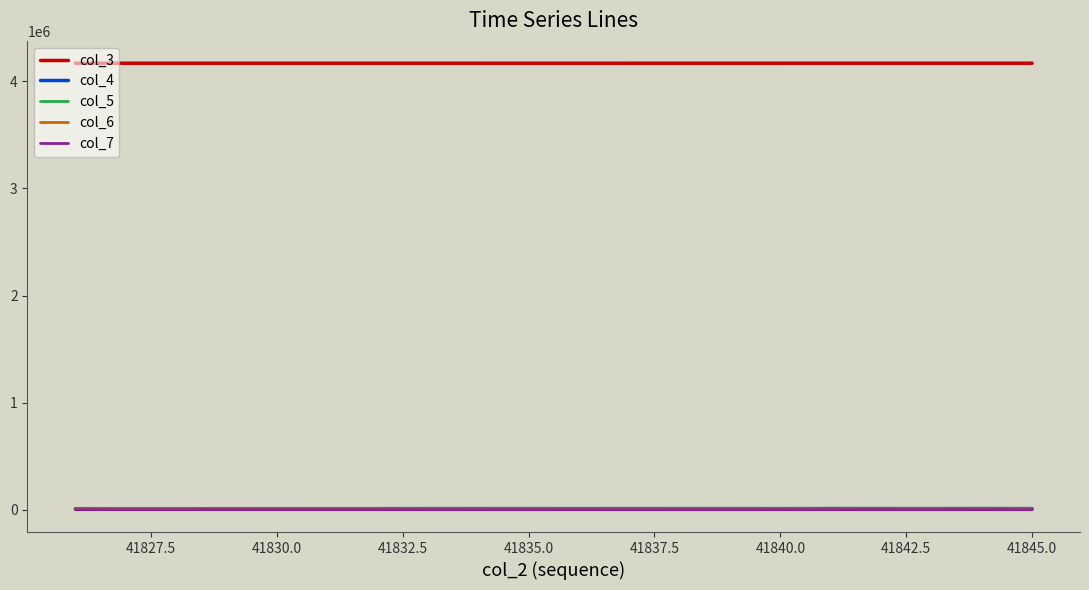

In col_5, how many points are lower than both neighbors (excluding endpoints)?

6